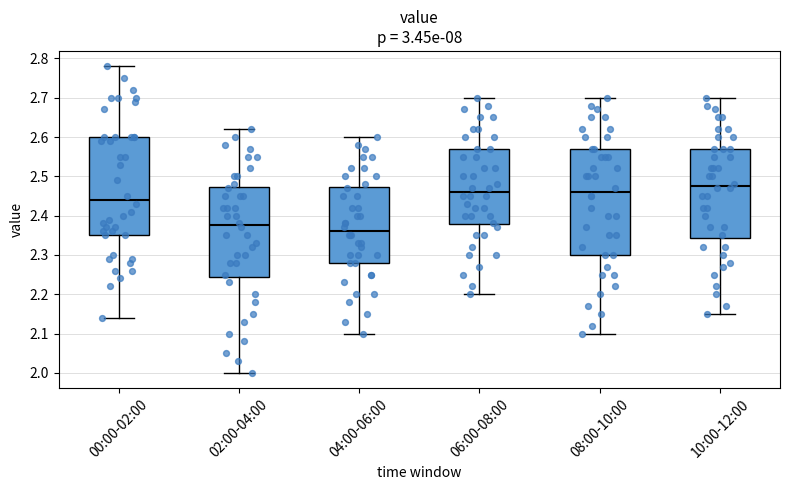

Reading left to right, read every box against the y-axis: the position of its median line, the range the box covers, and the ends of its whiskers. The values are not printed on the chart, so give them approximately, as read against the axis.

00:00-02:00: median 2.44, box 2.35 to 2.60, whiskers 2.14 to 2.78
02:00-04:00: median 2.38, box 2.25 to 2.47, whiskers 2.00 to 2.62
04:00-06:00: median 2.36, box 2.28 to 2.47, whiskers 2.10 to 2.60
06:00-08:00: median 2.46, box 2.38 to 2.57, whiskers 2.20 to 2.70
08:00-10:00: median 2.46, box 2.30 to 2.57, whiskers 2.10 to 2.70
10:00-12:00: median 2.48, box 2.34 to 2.57, whiskers 2.15 to 2.70